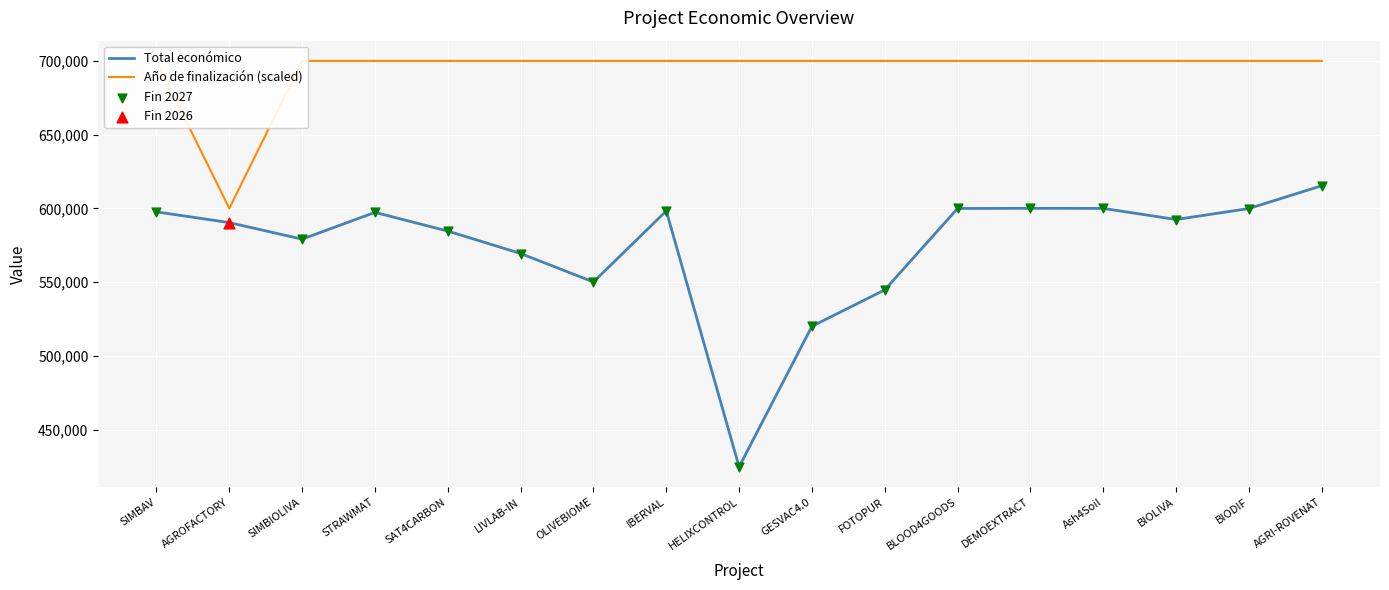

Is the value of Año de finalización (scaled) at BLOOD4GOODS greater than the value of Total económico at SIMBAV?

Yes